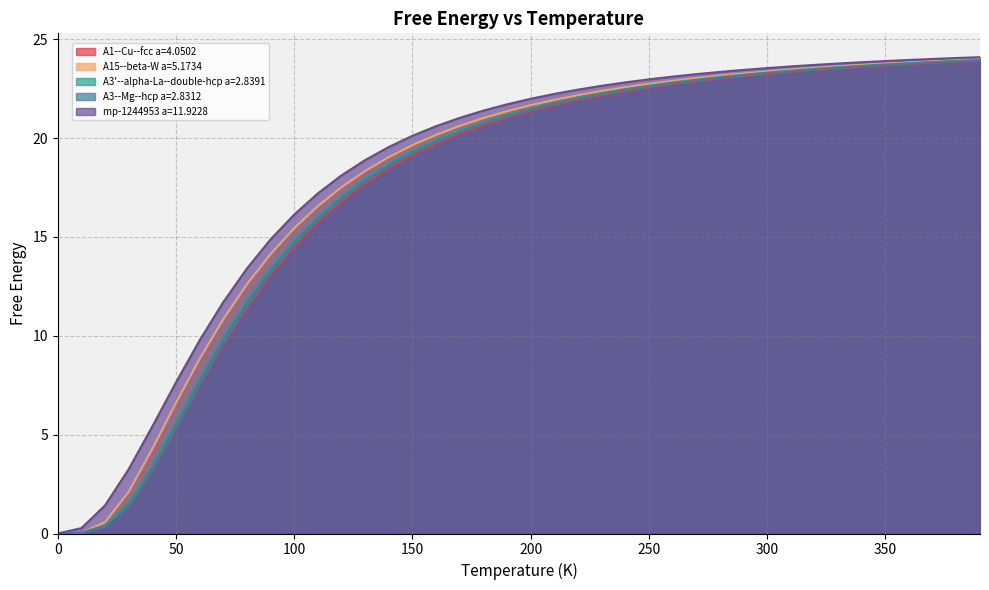

Where does the A15--beta-W a=5.1734 series first go above 21?

180.0